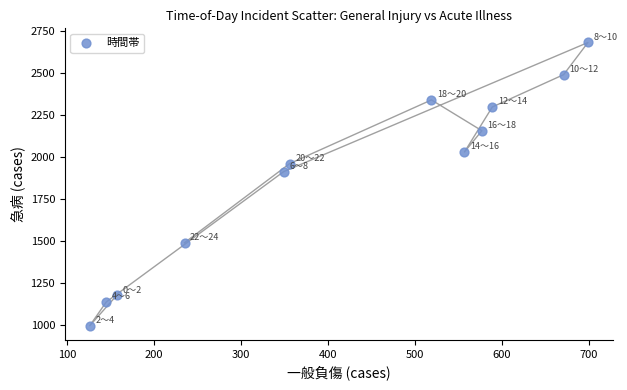

What is the average X value?

415